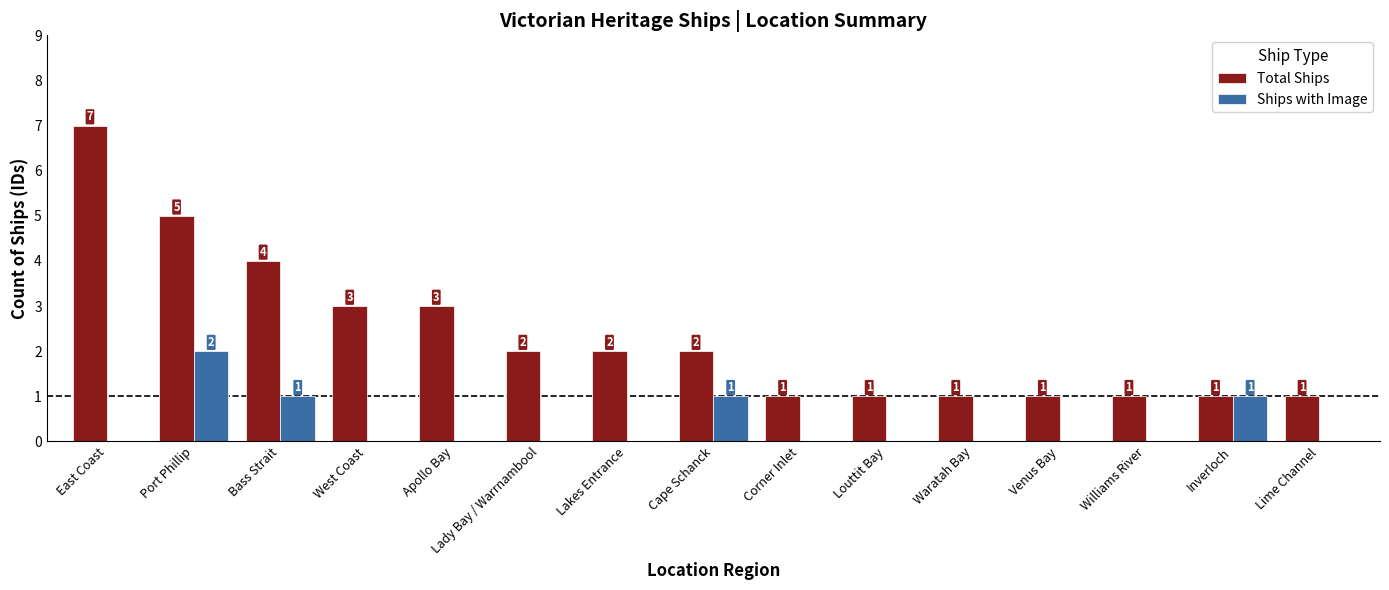

The Ships with Image series shows 0 at Lakes Entrance. True or false?

True